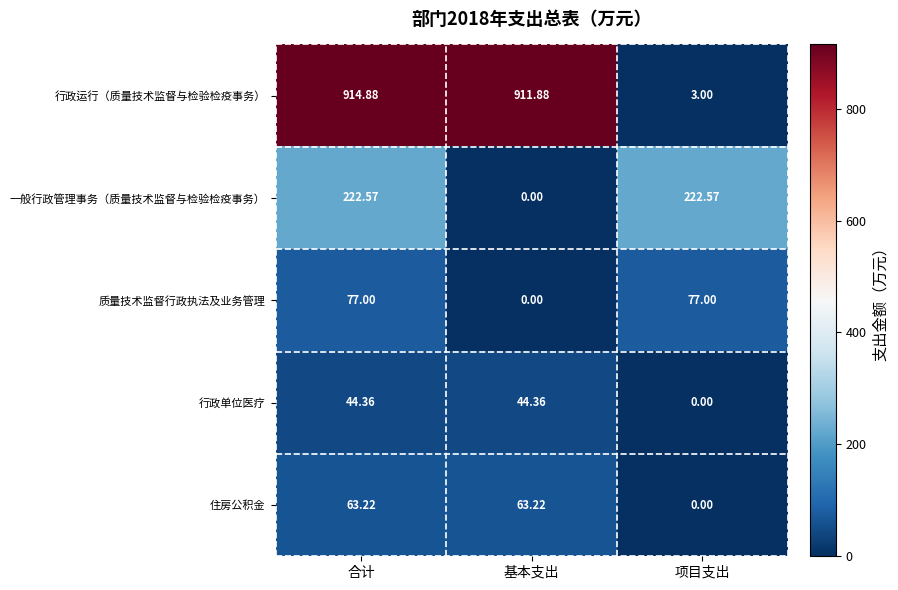

Is the value of 行政运行（质量技术监督与检验检疫事务） at 项目支出 greater than the value of 一般行政管理事务（质量技术监督与检验检疫事务） at 项目支出?

No